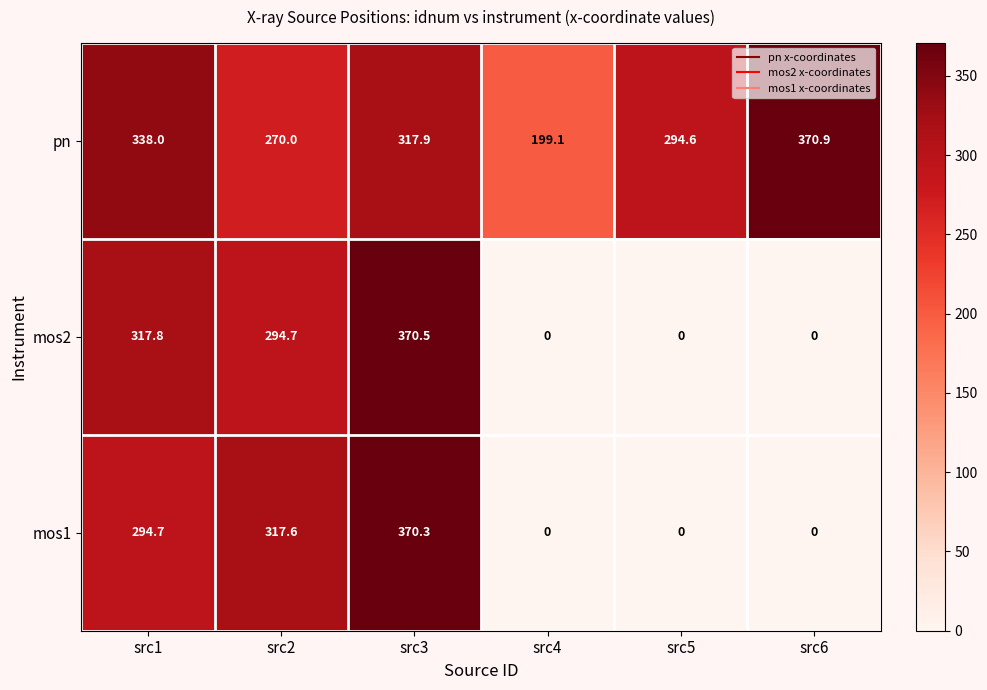

Reading left to right, list all the values displayed in this chart.

pn: src1=338.0	src2=270.0	src3=317.9	src4=199.1	src5=294.6	src6=370.9
mos2: src1=317.8	src2=294.7	src3=370.5	src4=0.0	src5=0.0	src6=0.0
mos1: src1=294.7	src2=317.6	src3=370.3	src4=0.0	src5=0.0	src6=0.0